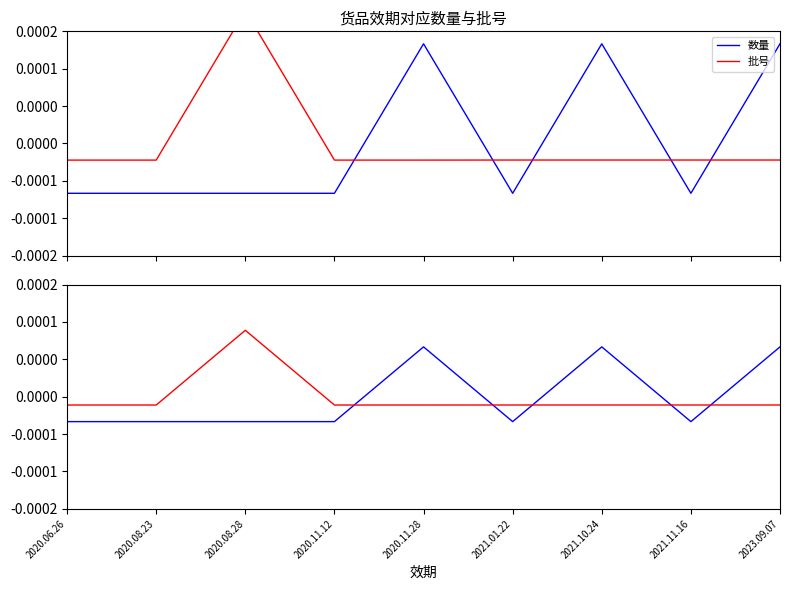

Is it true that 批号 equals -0.0 at 2021.11.16?

False